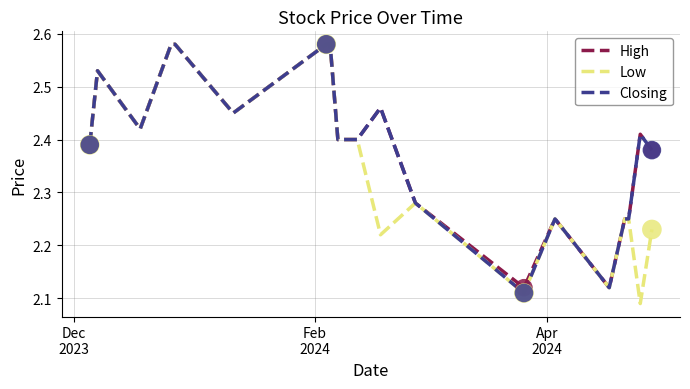

Which series has the widest spread of values?

Low